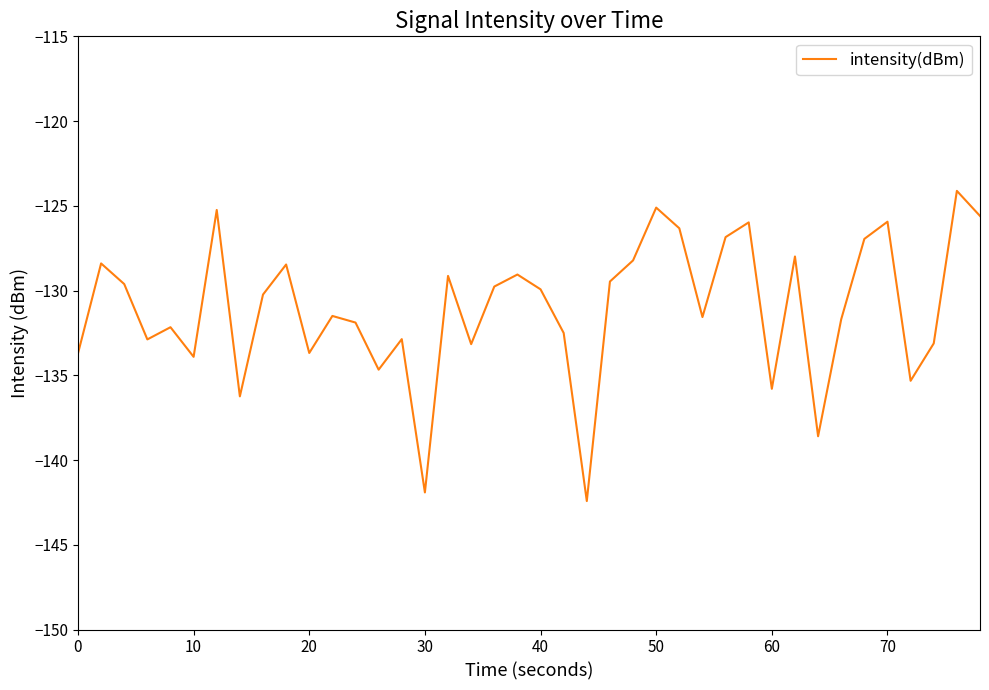

What is the minimum value shown in the chart?

-142.4